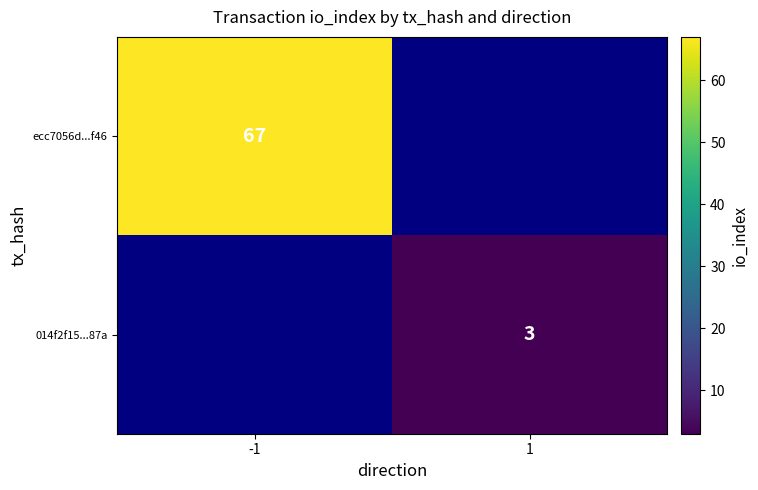

Is the value of ecc7056d...f46 at -1 greater than the value of 014f2f15...87a at 1?

Yes